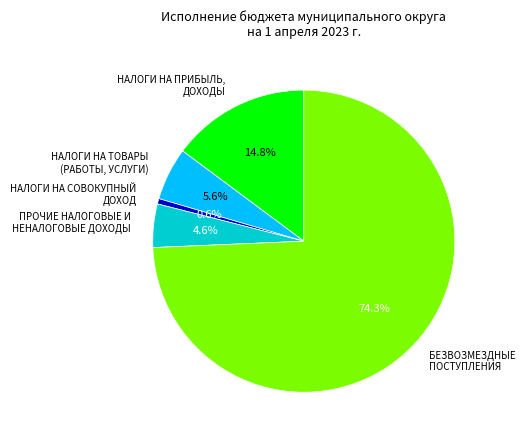

How many slices are in this pie chart?

5